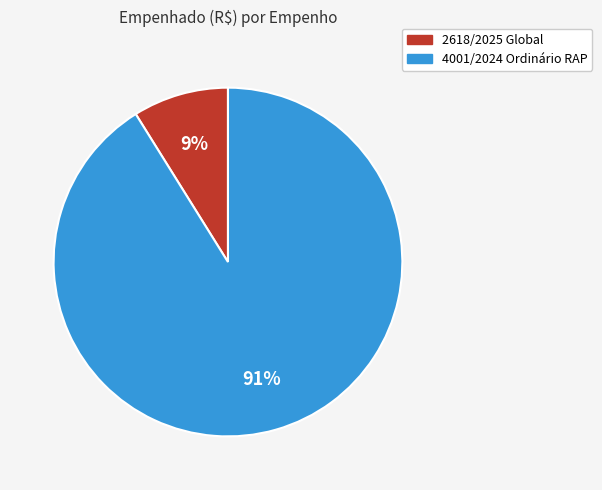

The 4001/2024 Ordinário RAP slice represents 80% of the pie. True or false?

False